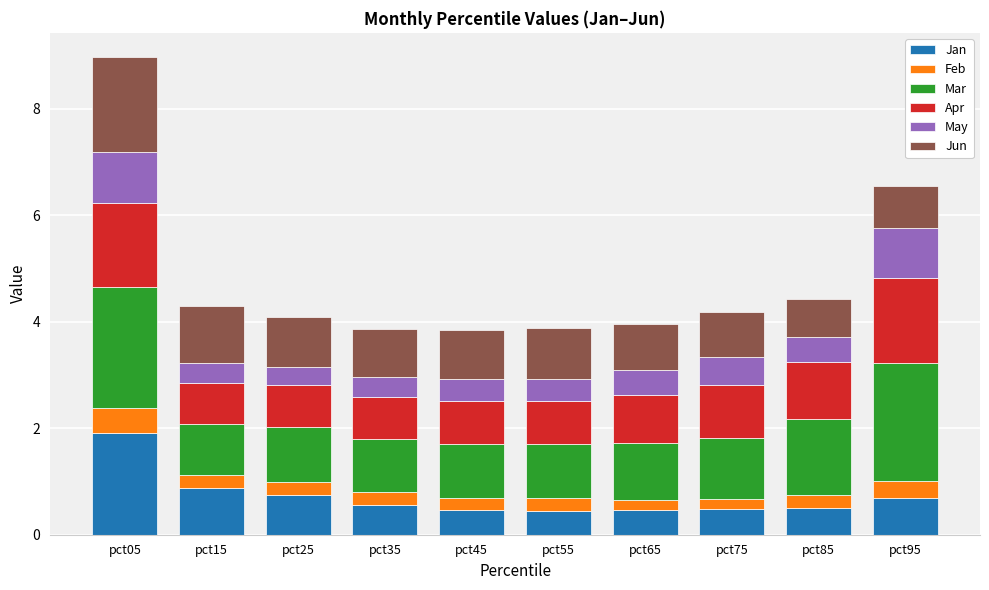

At which category is the sum across all series the highest?

pct05